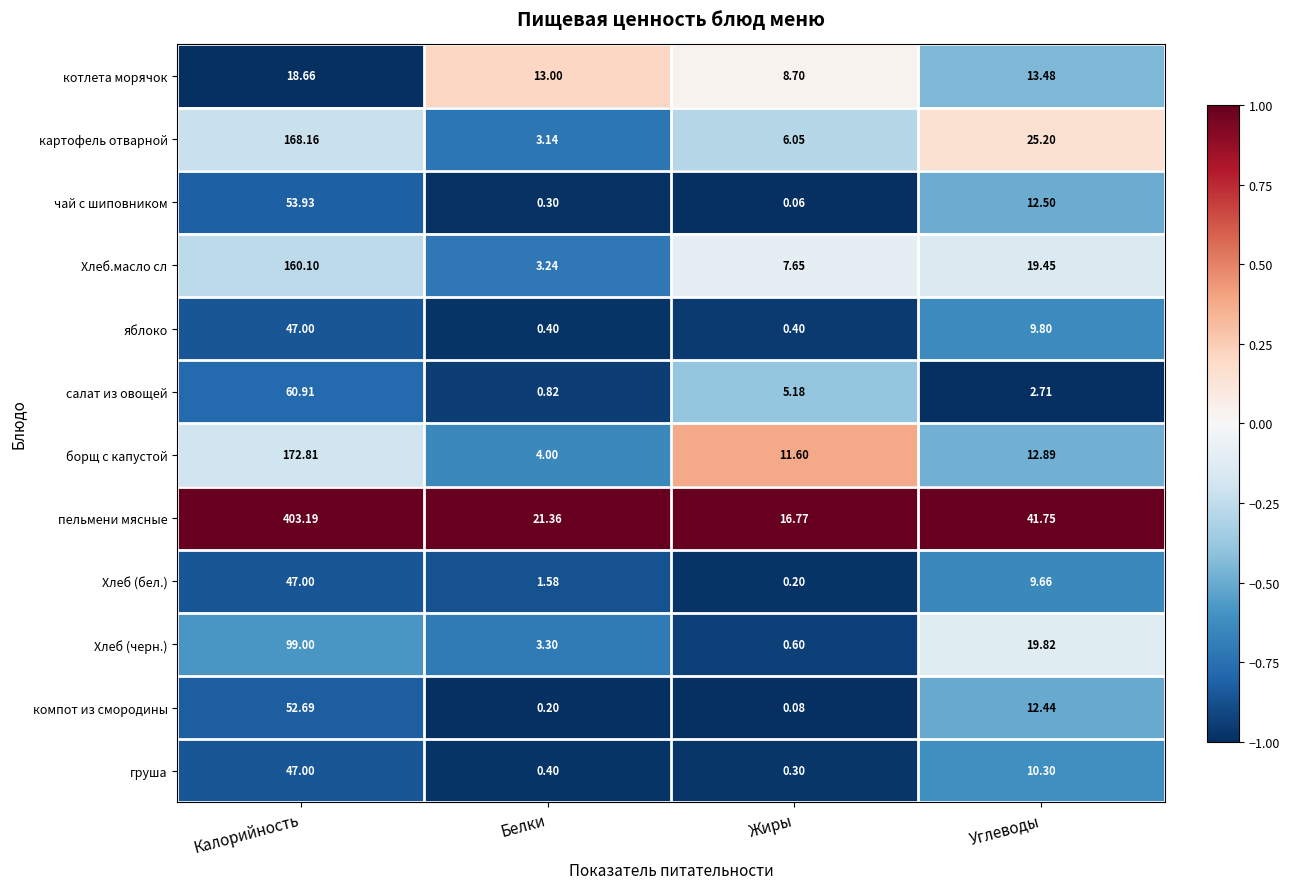

At which category does the chart reach its minimum across all series?

Жиры